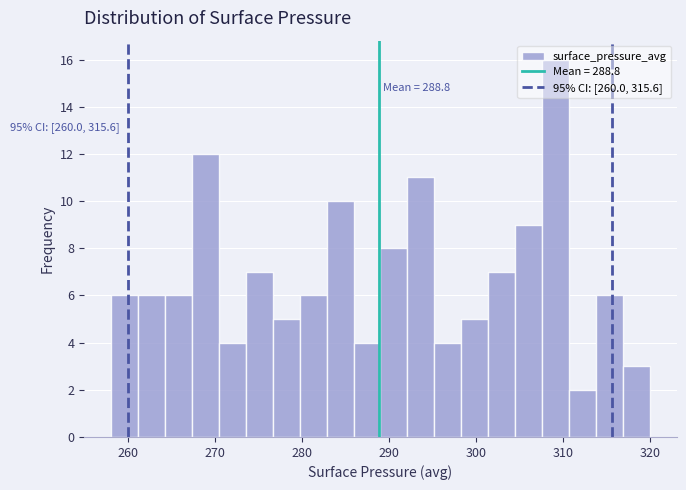

Around what value on the x-axis is the tallest bar? Give the approximate position of its centre, as read against the axis.

309